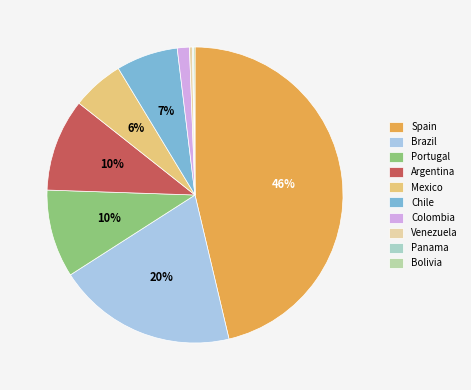

Is it true that Panama is 0% of the pie?

True